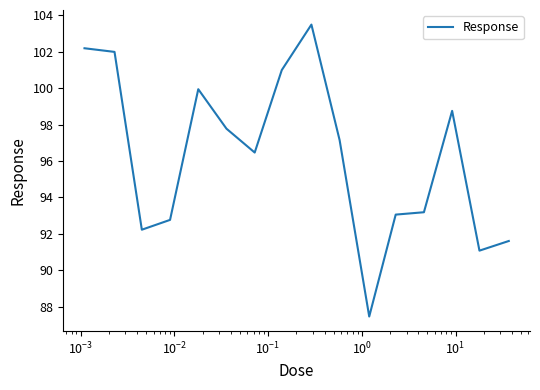

What is the difference between the maximum and minimum values?

16.0